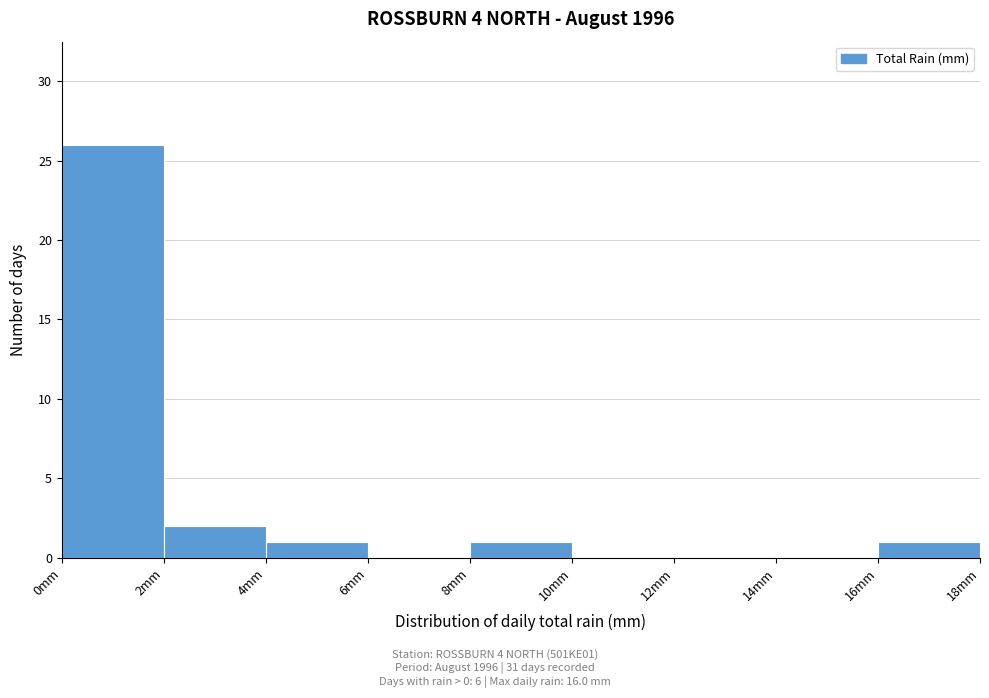

Which range on the x-axis has the tallest bar?

0 to 2